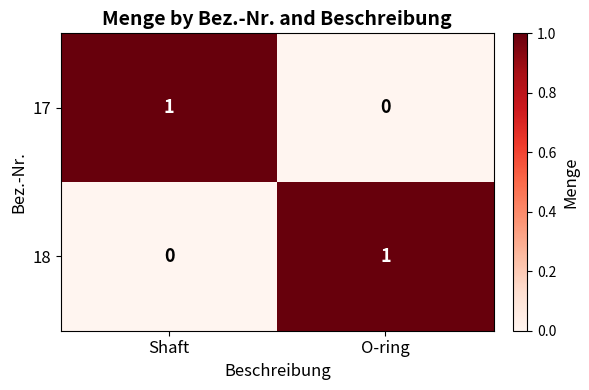

Reading left to right, what are all the values shown in this chart?

17: Shaft=1	O-ring=0
18: Shaft=0	O-ring=1